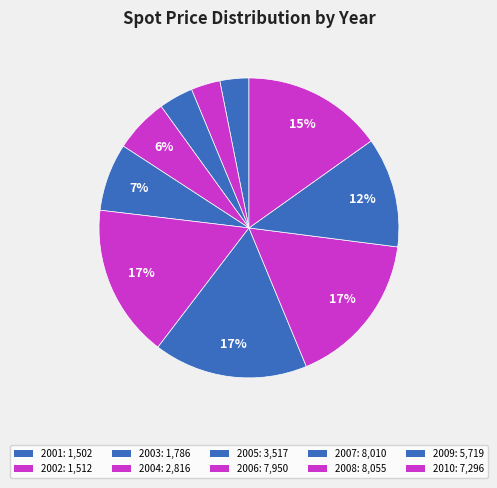

The 2003 slice represents 1% of the pie. True or false?

False